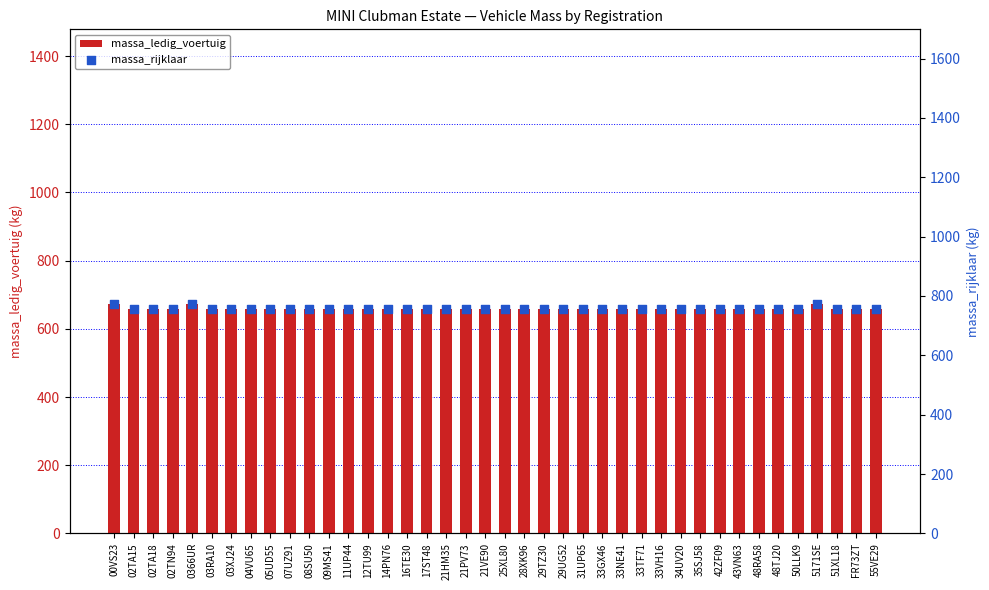

At which category is the sum across all series the highest?

00VS23